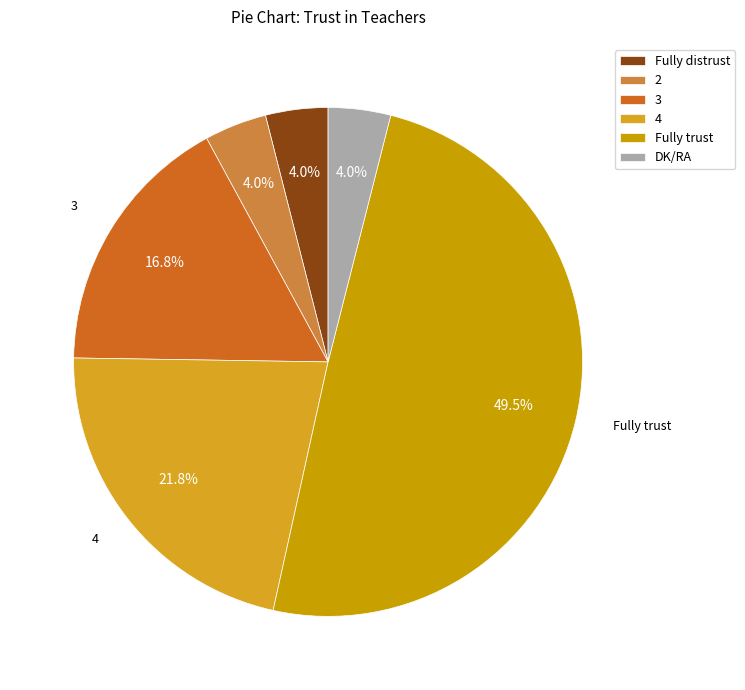

What percentage is the 2 slice, to the nearest percent?

4%